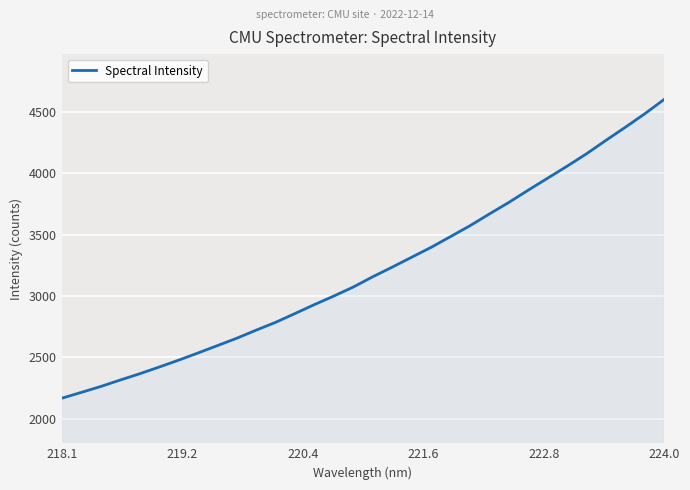

What is the greatest value displayed?

4604.6